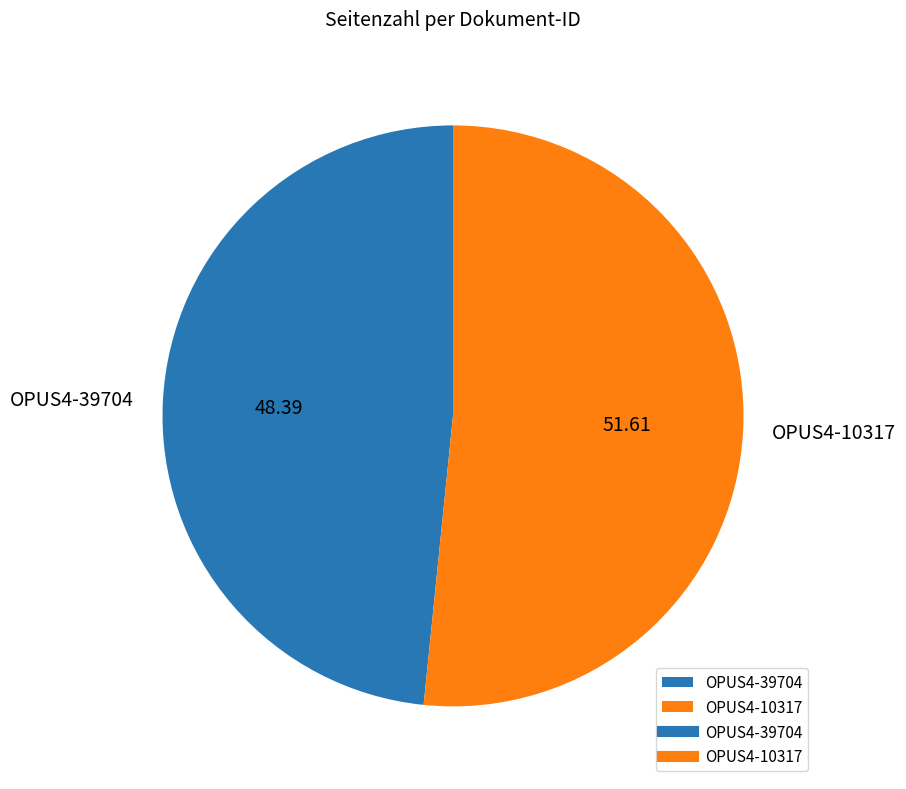

Which has a higher value, OPUS4-39704 or OPUS4-10317?

OPUS4-10317